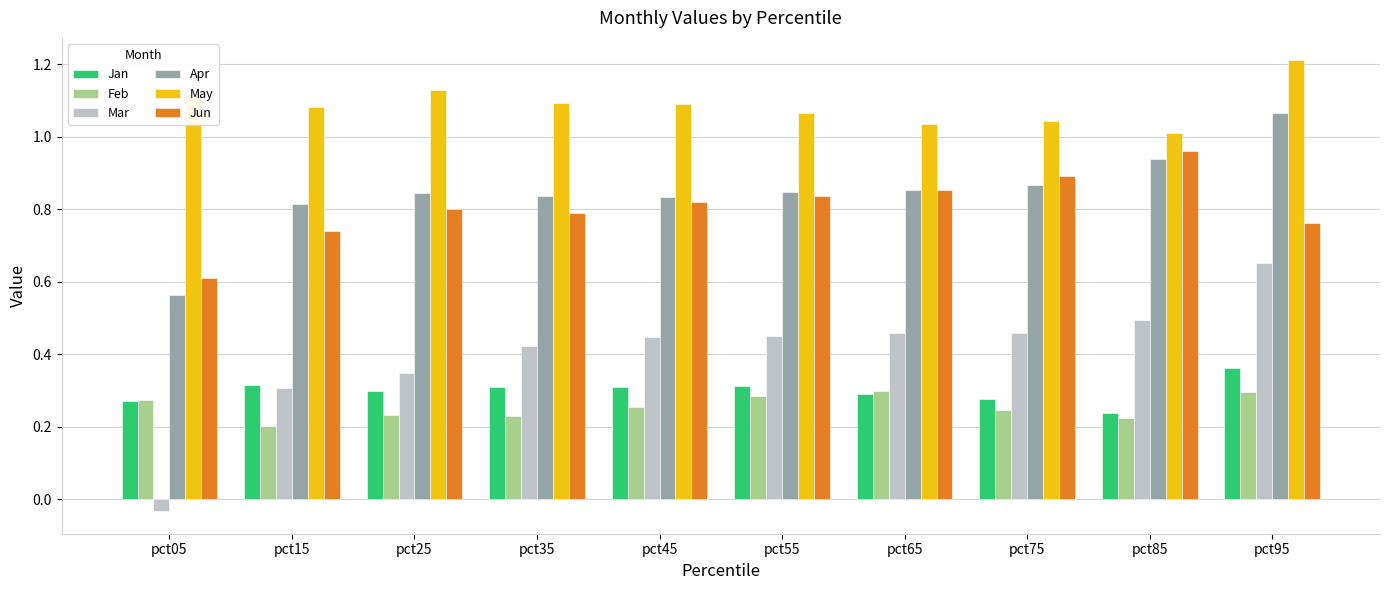

Is it true that Feb equals 0.3 at pct15?

False